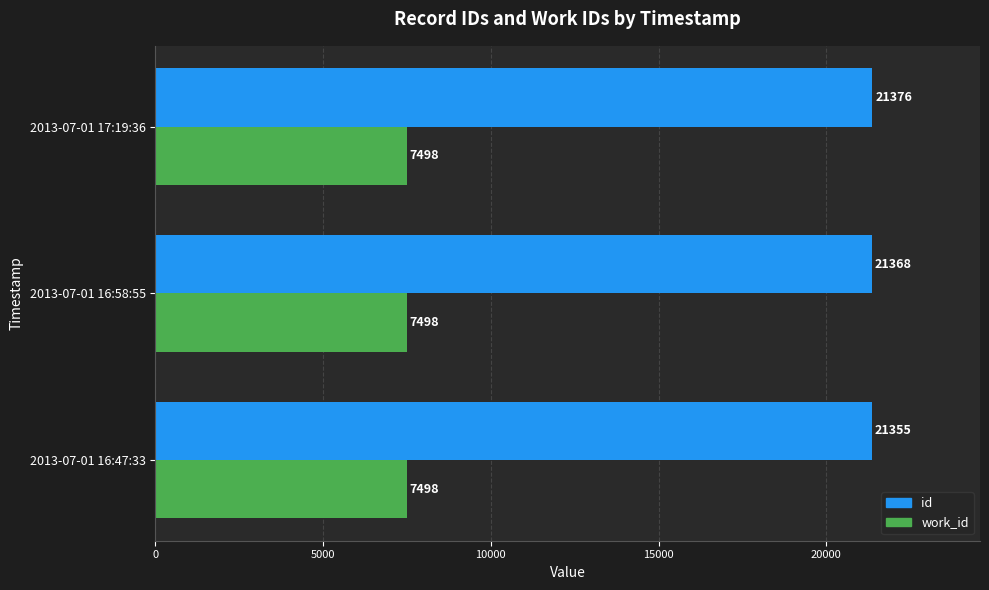

What is the minimum value for id?

21355